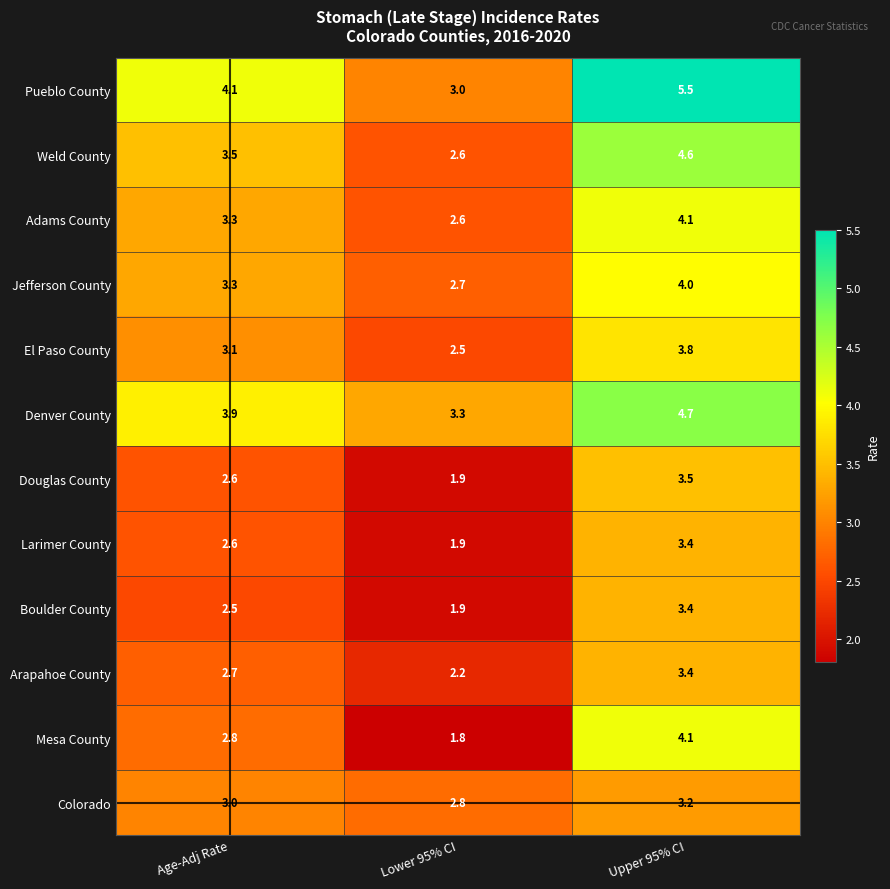

What is the spread (max minus min) of values at Upper 95% CI?

2.3